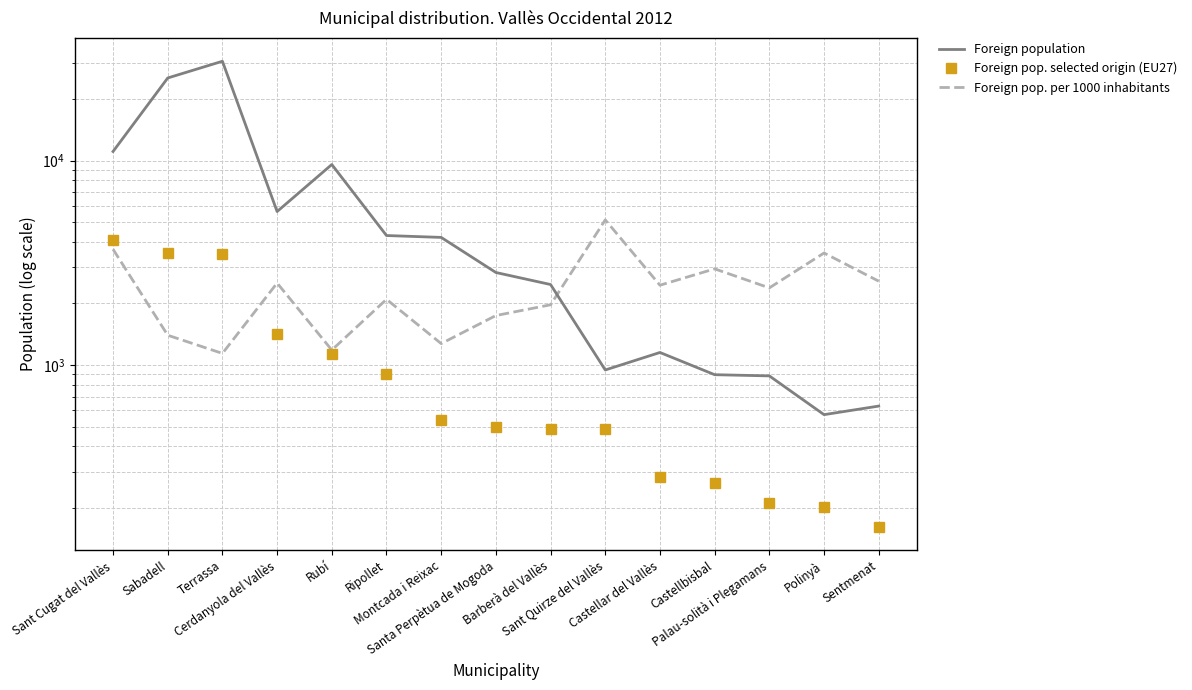

The value of Foreign pop. selected origin (EU27) at Sant Cugat del Vallès is 2553. True or false?

False